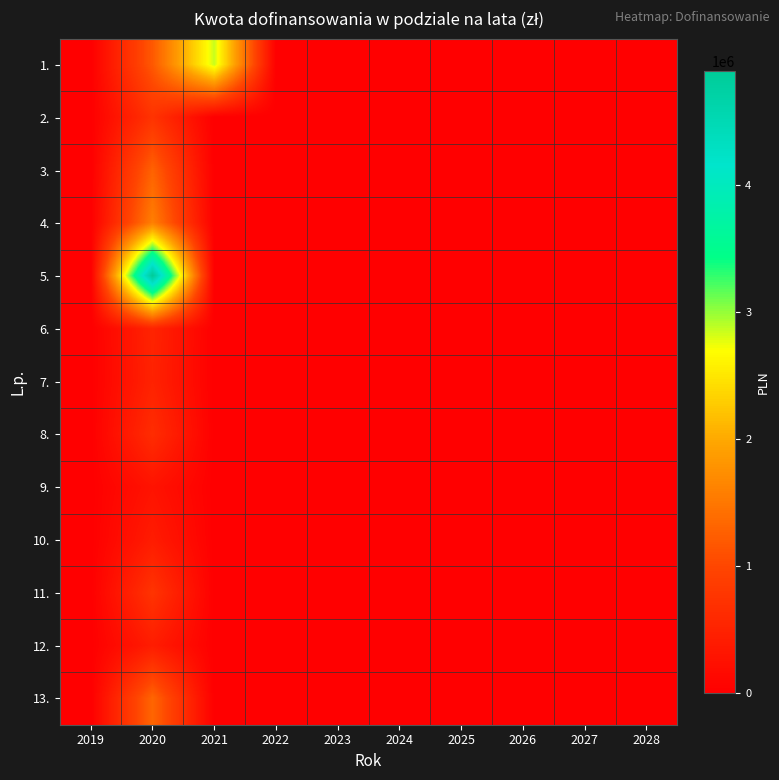

What is the greatest value displayed?

4900000.0